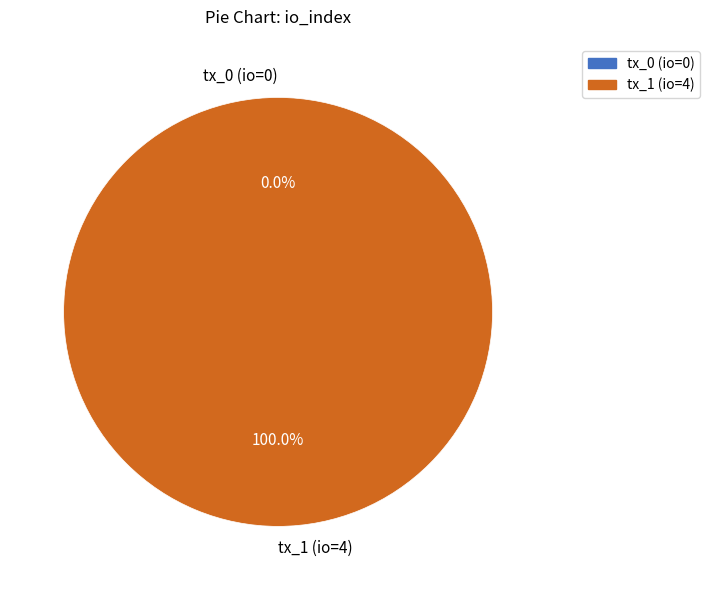

The tx_1_io_index_4 slice represents 99% of the pie. True or false?

False